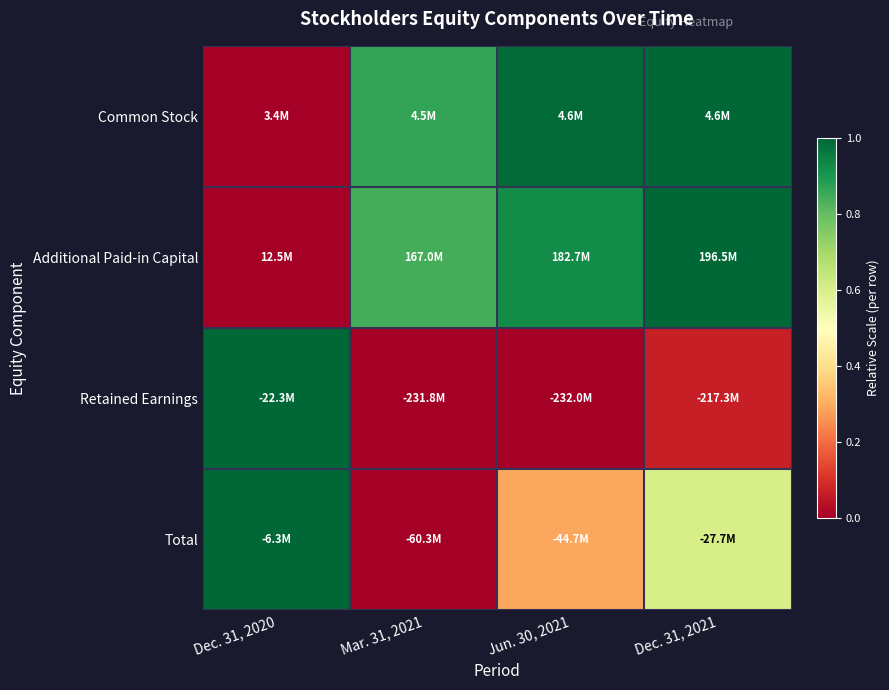

Count the number of data series in this chart.

4